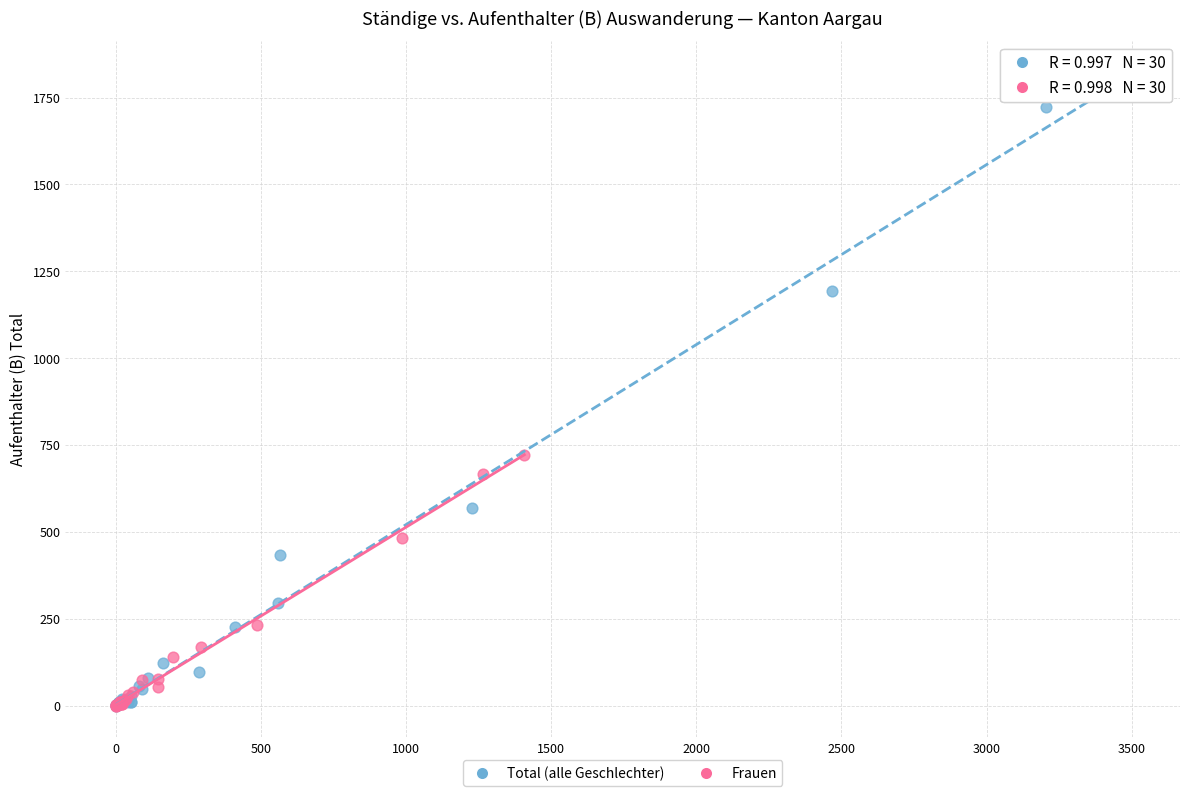

What are all the series names shown in the legend?

Total (alle Geschlechter), Frauen